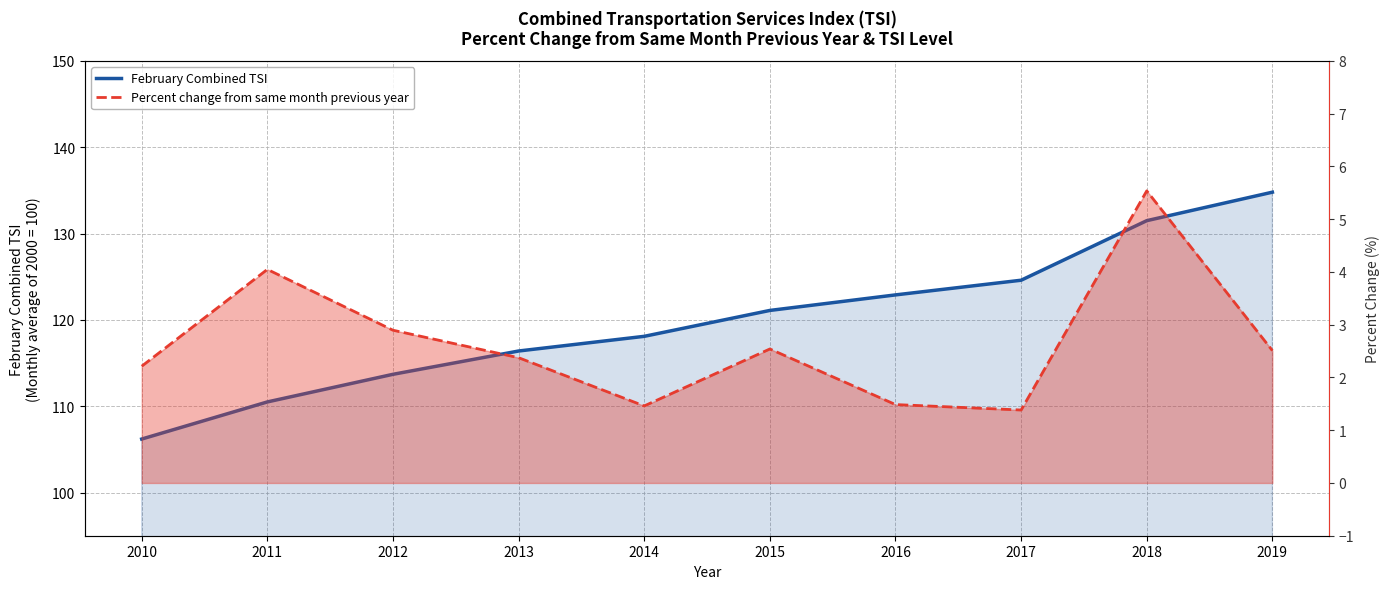

Which has a higher value, 2016 or 2017?

2017